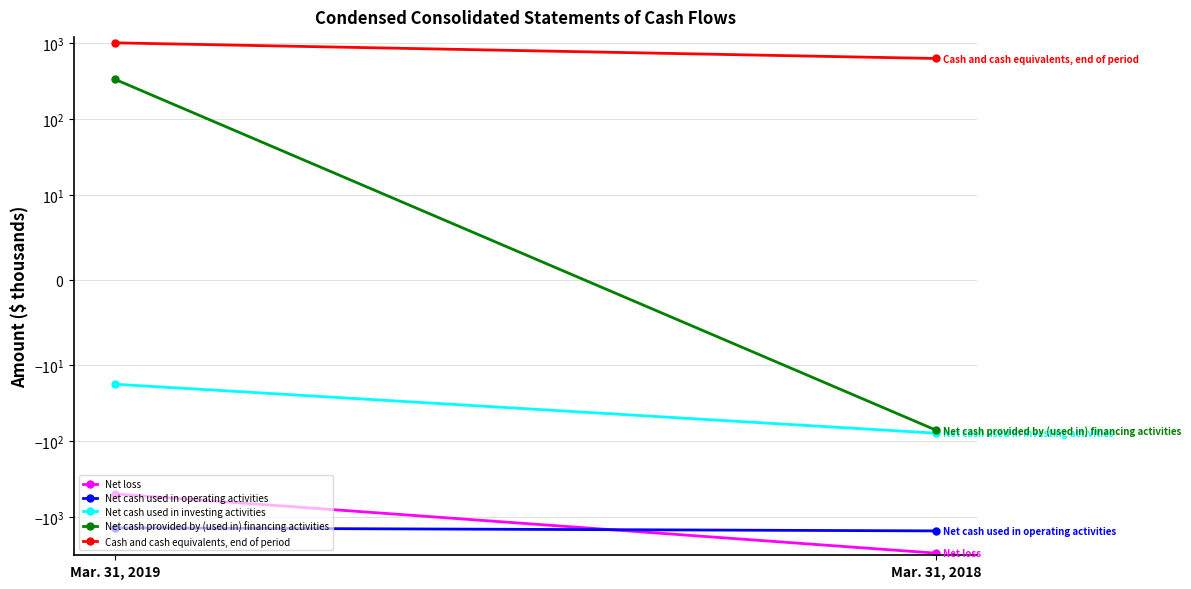

What is the highest value of the Cash and cash equivalents, end of period series?

1006